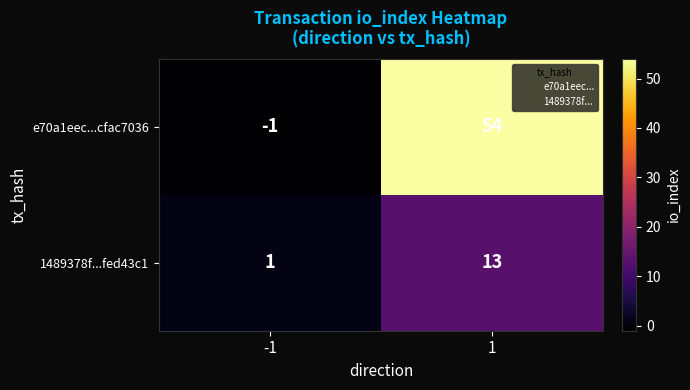

Between -1 and 1, which series saw the biggest shift?

e70a1eec...cfac7036